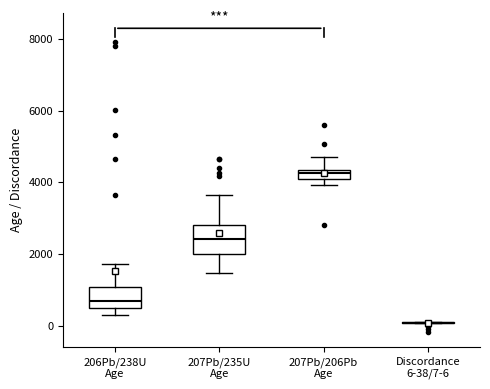

Comparing the boxes themselves (not the whiskers), which one is the tallest?

207Pb/235U Age